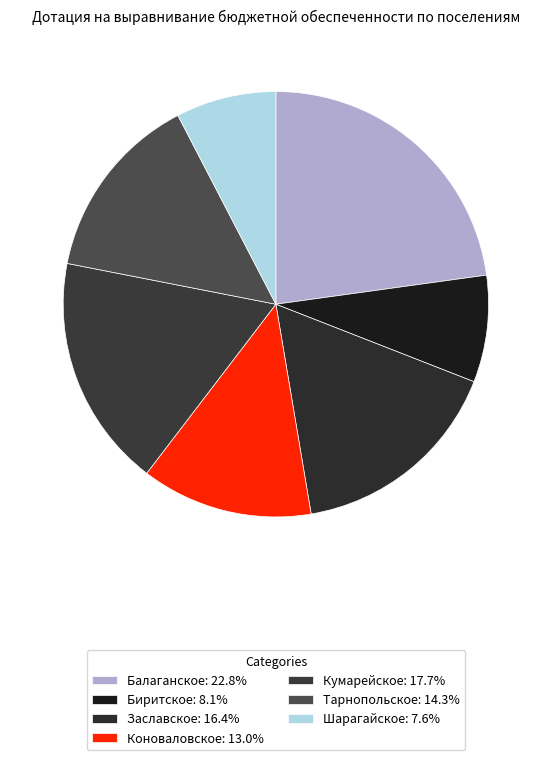

How many slices are in this pie chart?

7